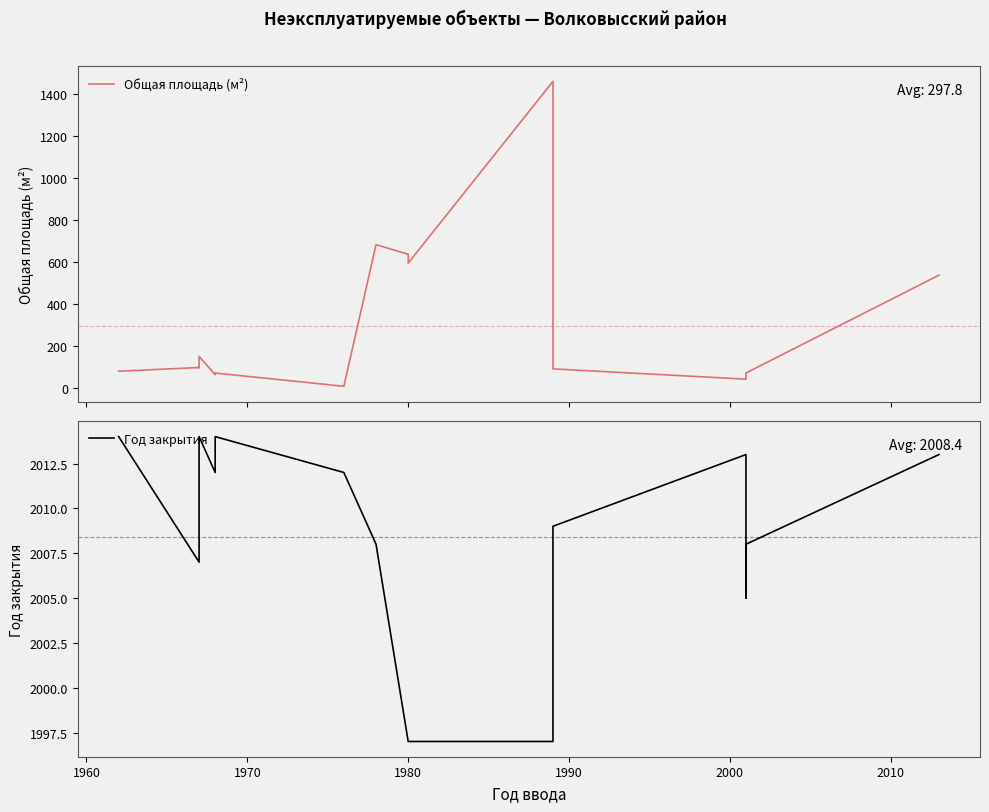

Reading right to left, what are all the values shown in this chart?

Общая площадь (м²): 538.0	72.0	71.5	42.6	91.7	1461.0	595.5	637.5	683.3	8.8	71.7	64.3	151.0	97.5	98.1	80.5
Год закрытия: 2013.0	2008.0	2005.0	2013.0	2009.0	1997.0	1997.0	1997.0	2008.0	2012.0	2014.0	2012.0	2014.0	2014.0	2007.0	2014.0